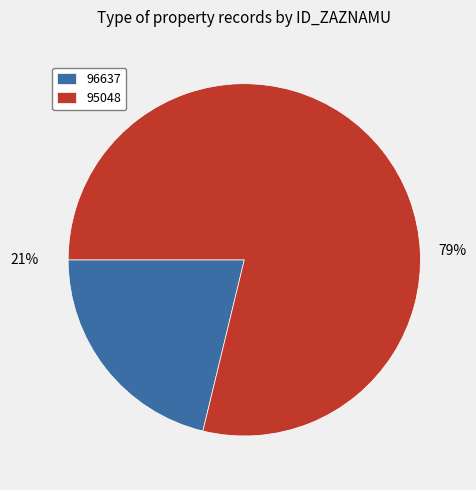

Which category accounts for the majority?

95048